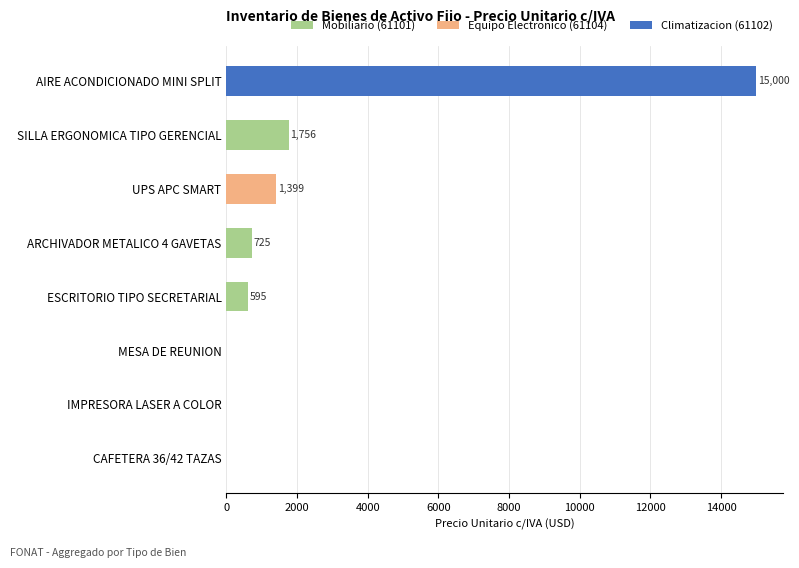

What is the highest value of the Mobiliario (61101) series?

1756.0